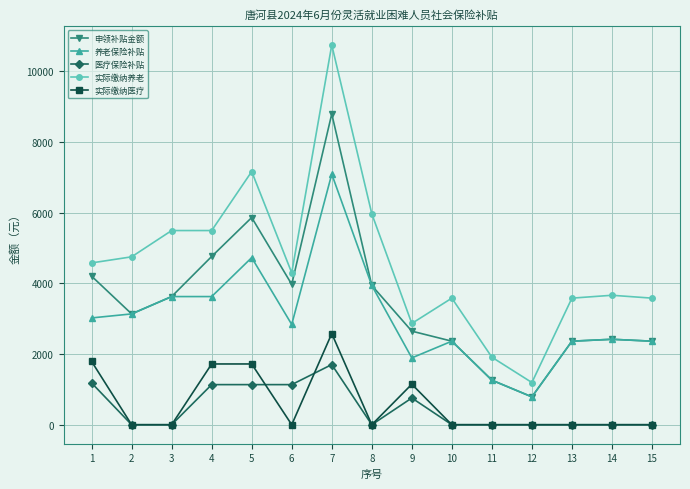

True or false: 医疗保险补贴 and 养老保险补贴 intersect in this chart.

False